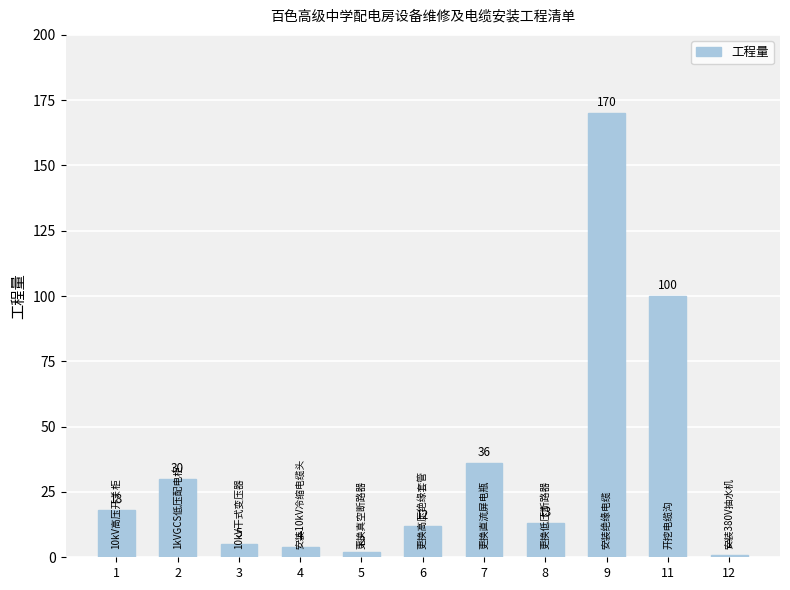

How many bars are there in total?

11